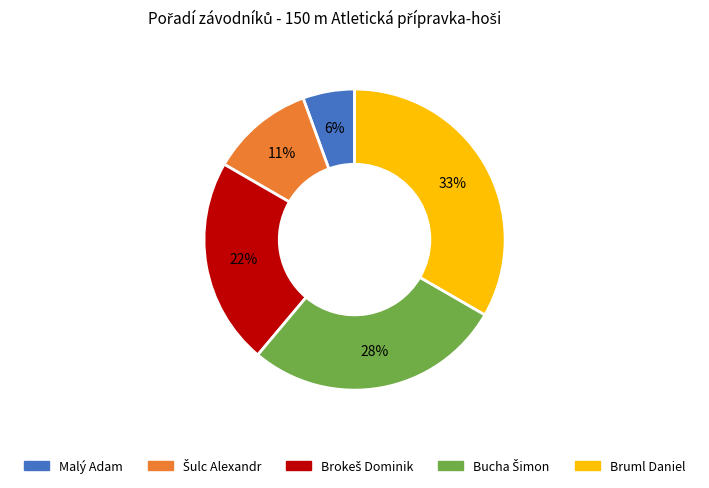

Is there any slice that represents more than half of the pie?

No